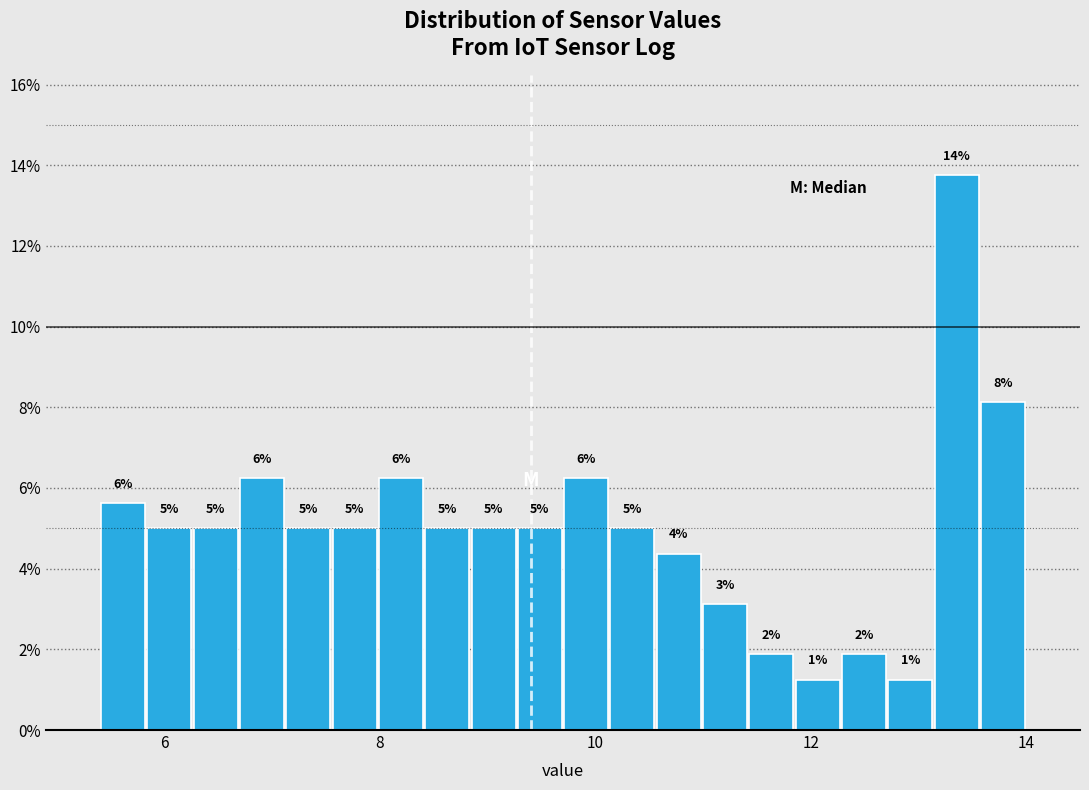

Around what value on the x-axis is the tallest bar? Give the approximate position of its centre, as read against the axis.

13.4